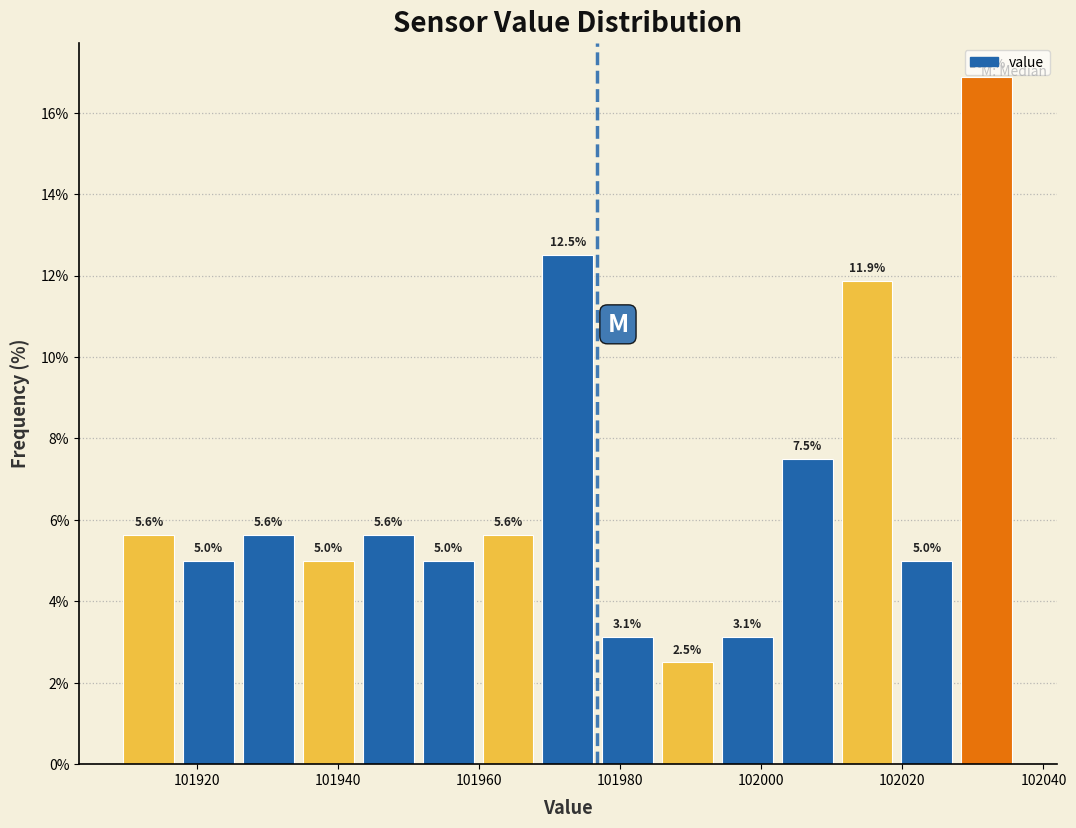

Reading left to right, transcribe this chart: for each bar, give the range it covers on the x-axis and its height. The bar edges are not printed on the chart, so give them approximately, as read against the axis.

101910 to 101918: 5.6
101918 to 101926: 5.0
101926 to 101934: 5.6
101934 to 101942: 5.0
101942 to 101952: 5.6
101952 to 101960: 5.0
101960 to 101968: 5.6
101968 to 101976: 12.5
101976 to 101986: 3.1
101986 to 101994: 2.5
101994 to 102002: 3.1
102002 to 102010: 7.5
102010 to 102020: 11.9
102020 to 102028: 5.0
102028 to 102036: 16.9